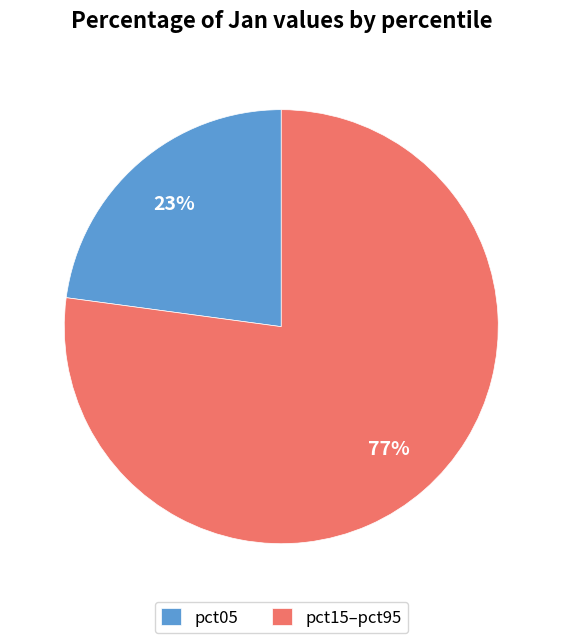

Is it true that pct15–pct95 is 77% of the pie?

True